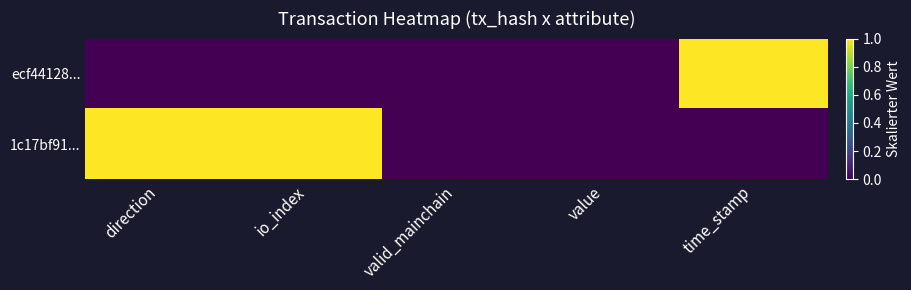

Reading right to left, transcribe all the data shown in this chart.

ecf44128...: time_stamp=1	value=0	valid_mainchain=0	io_index=0	direction=0
1c17bf91...: time_stamp=0	value=0	valid_mainchain=0	io_index=1	direction=1